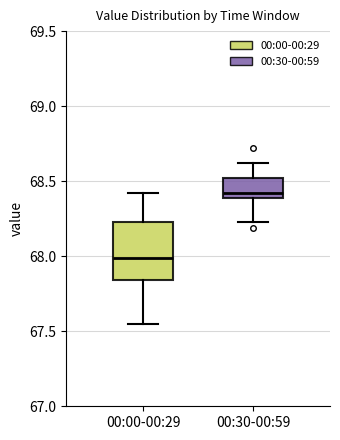

Where is the upper edge of the box for 00:30-00:59 on the y-axis? The values are not printed on the chart, so give them approximately, as read against the axis.

68.50